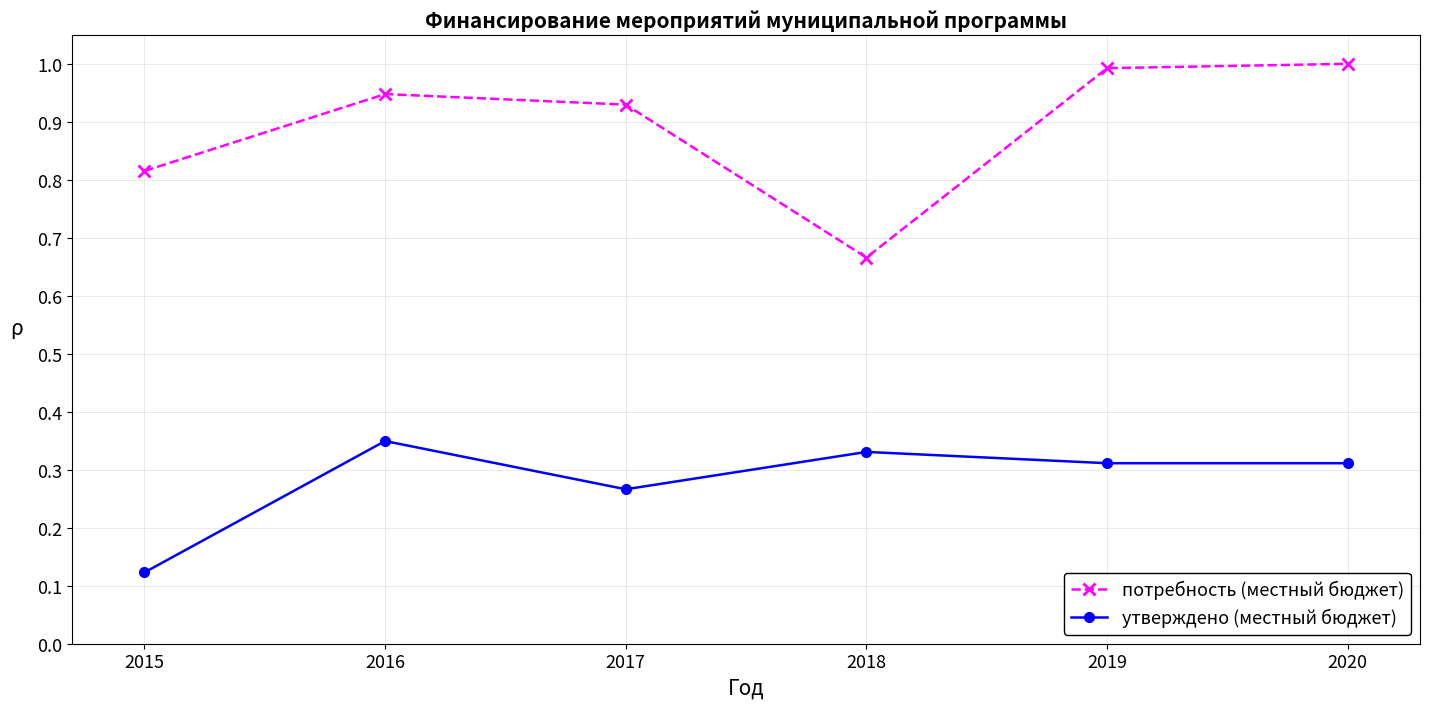

How many утверждено (местный бюджет) values are between 0 and 1?

6